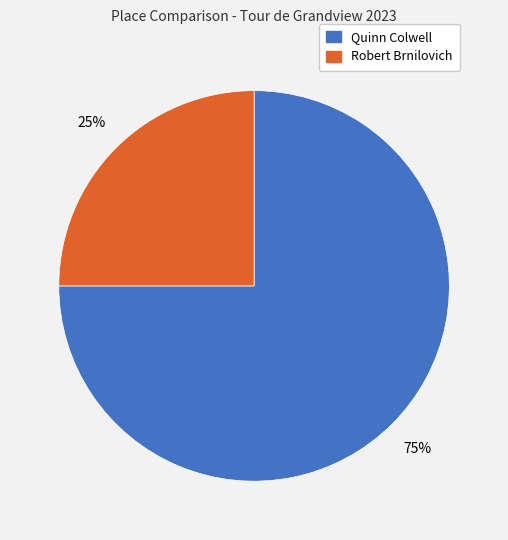

Do Quinn Colwell and Robert Brnilovich together represent more than half of the pie?

Yes